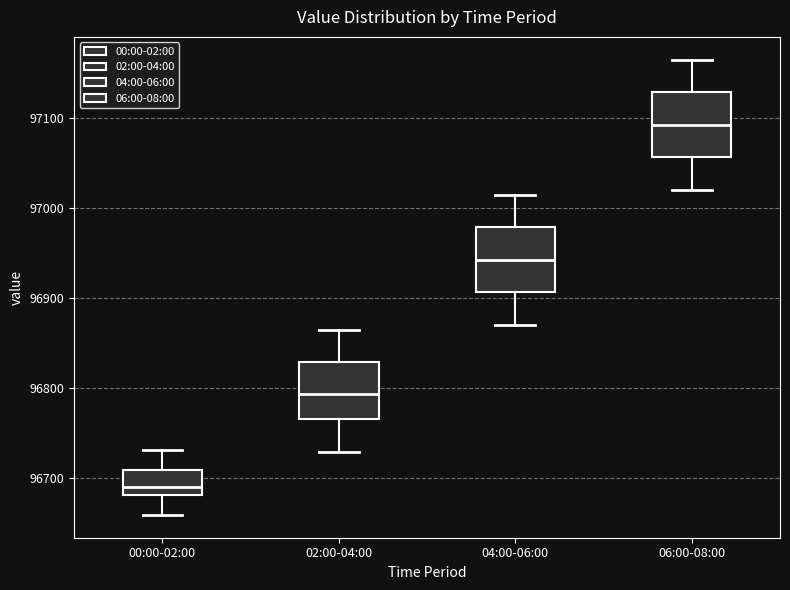

Reading left to right, transcribe this box plot: for each box, give where its median line is, the range the box spans, and where its two whiskers end, as read against the y-axis. The values are not printed on the chart, so give them approximately, as read against the axis.

00:00-02:00: median 96690, box 96680 to 96710, whiskers 96660 to 96730
02:00-04:00: median 96790, box 96770 to 96830, whiskers 96730 to 96870
04:00-06:00: median 96940, box 96910 to 96980, whiskers 96870 to 97020
06:00-08:00: median 97090, box 97060 to 97130, whiskers 97020 to 97170